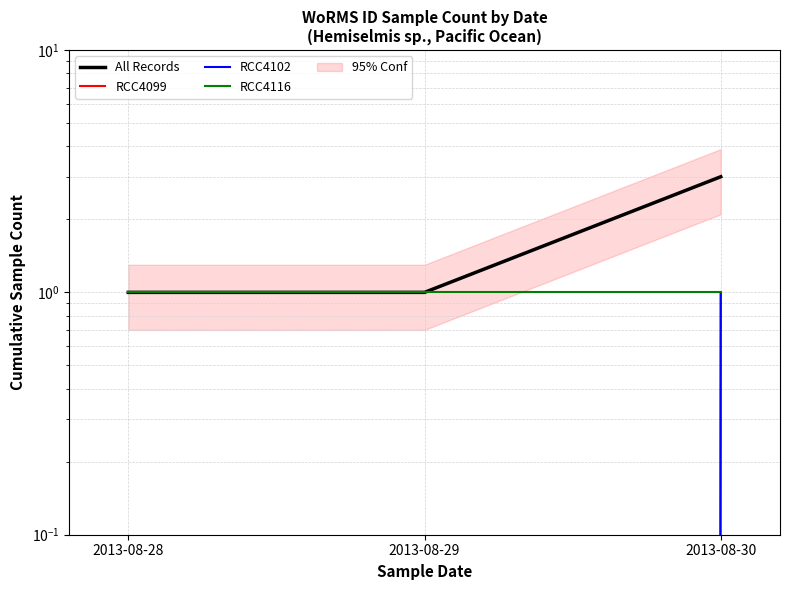

At how many categories does at least one series exceed 1?

1